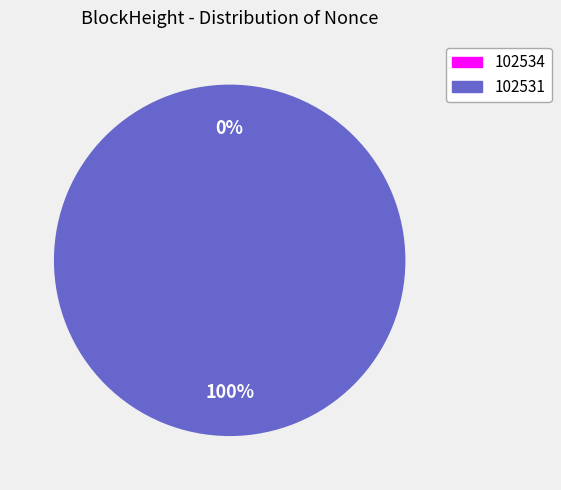

Does any single category account for the majority?

Yes